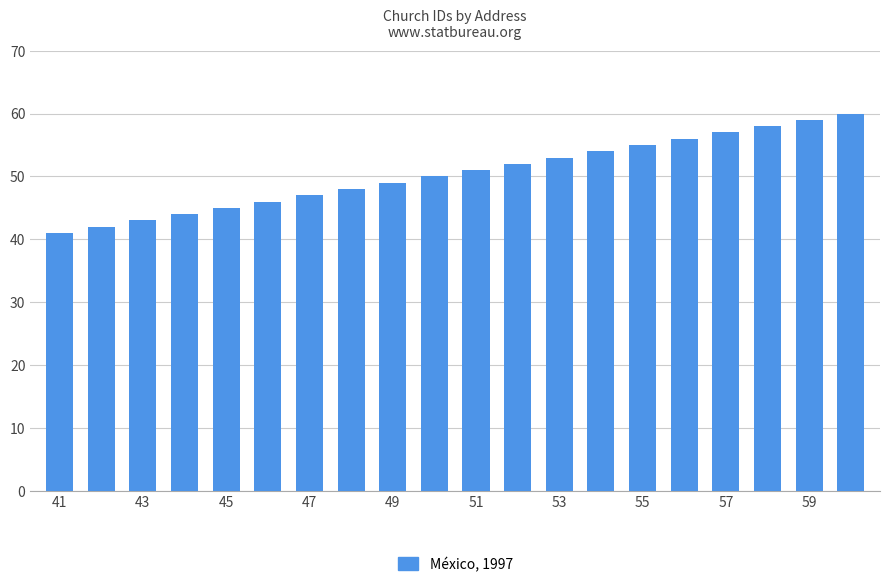

What is the greatest value displayed?

60